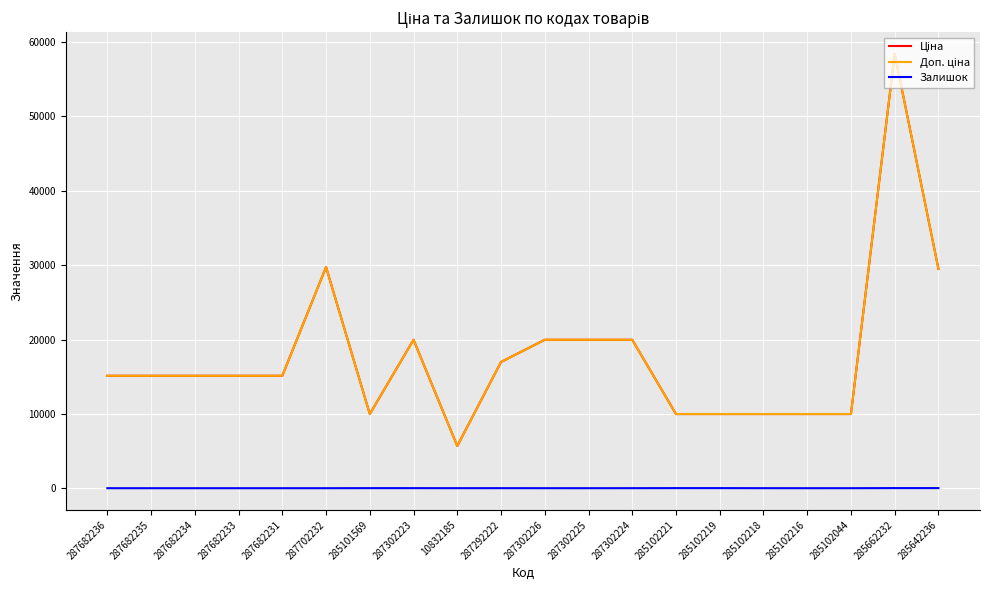

Reading right to left, transcribe all the data shown in this chart.

Ціна: 285642236=29491.5	285662232=58426.5	285102044=9975.0	285102216=9975.0	285102218=9975.0	285102219=9975.0	285102221=9975.0	287302224=19964.2	287302225=19964.2	287302226=19964.2	287292222=16976.3	10832185=5673.8	287302223=19964.2	285101569=9975.0	287702232=29747.2	287682231=15120.0	287682233=15120.0	287682234=15120.0	287682235=15120.0	287682236=15120.0
Доп. ціна: 285642236=29491.5	285662232=58426.5	285102044=9975.0	285102216=9975.0	285102218=9975.0	285102219=9975.0	285102221=9975.0	287302224=19964.2	287302225=19964.2	287302226=19964.2	287292222=16976.3	10832185=5673.8	287302223=19964.2	285101569=9975.0	287702232=29747.2	287682231=15120.0	287682233=15120.0	287682234=15120.0	287682235=15120.0	287682236=15120.0
Залишок: 285642236=14.0	285662232=14.0	285102044=1.0	285102216=0.0	285102218=3.0	285102219=11.0	285102221=11.0	287302224=3.0	287302225=0.0	287302226=1.0	287292222=5.0	10832185=3.0	287302223=7.0	285101569=7.0	287702232=0.0	287682231=0.0	287682233=0.0	287682234=0.0	287682235=0.0	287682236=0.0